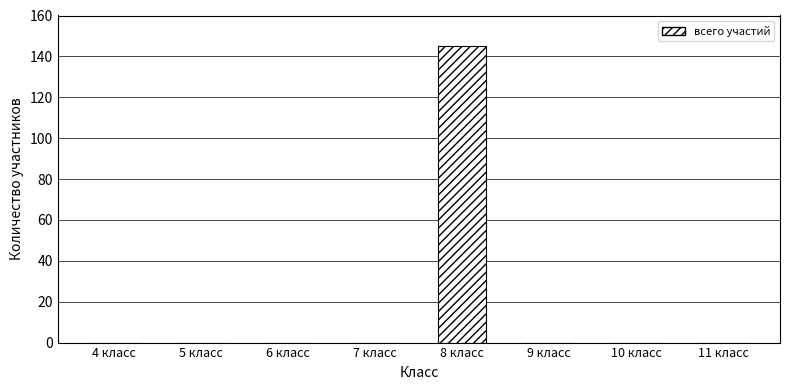

The chart shows a value of 98 at 11 класс. True or false?

False